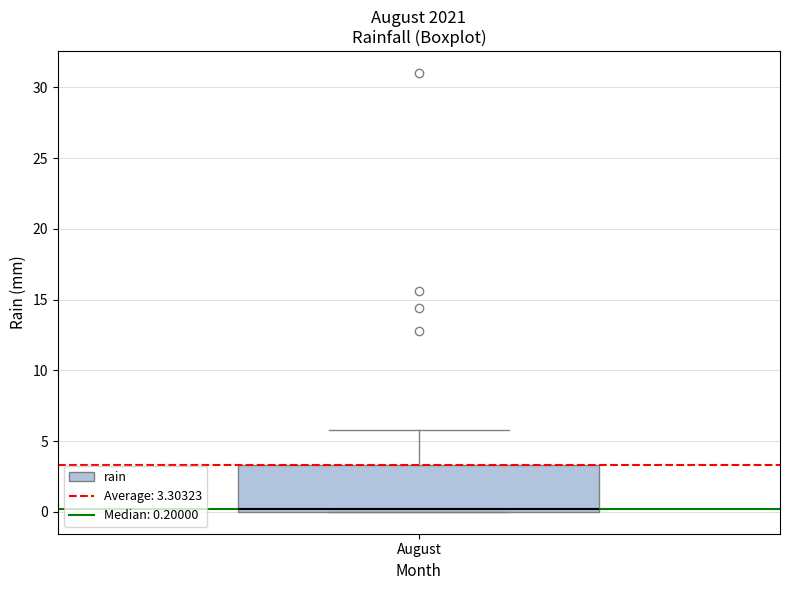

Where does the upper whisker of the box for August end on the y-axis? The values are not printed on the chart, so give them approximately, as read against the axis.

6.0